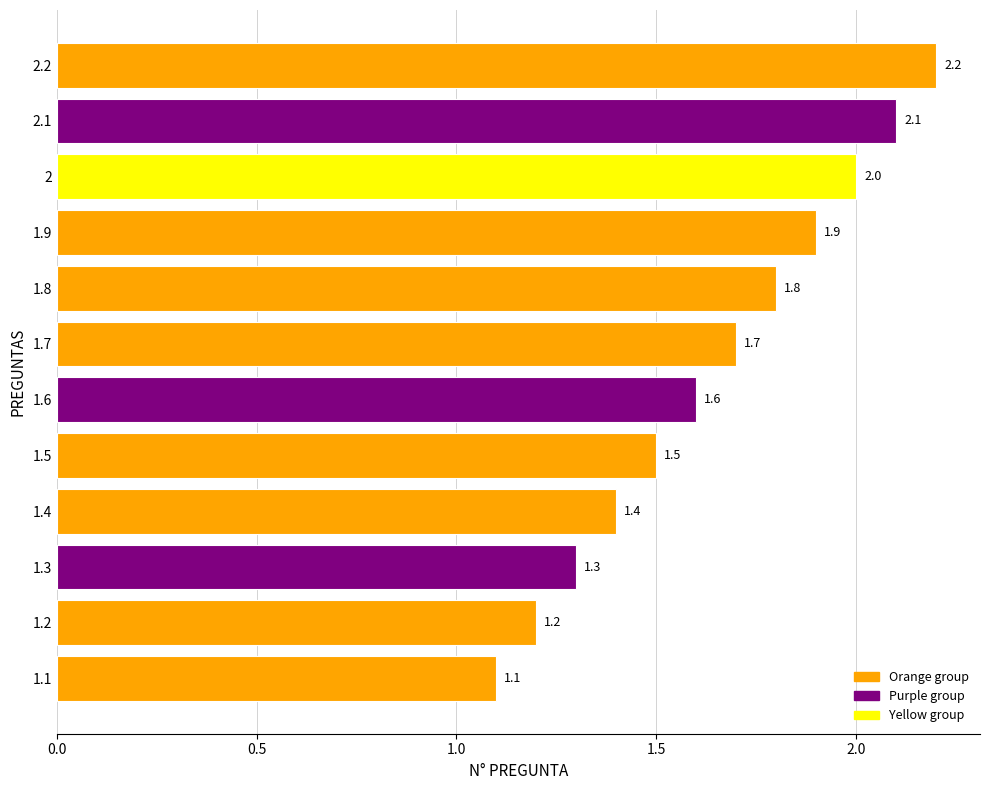

How many data points does each series have?

12